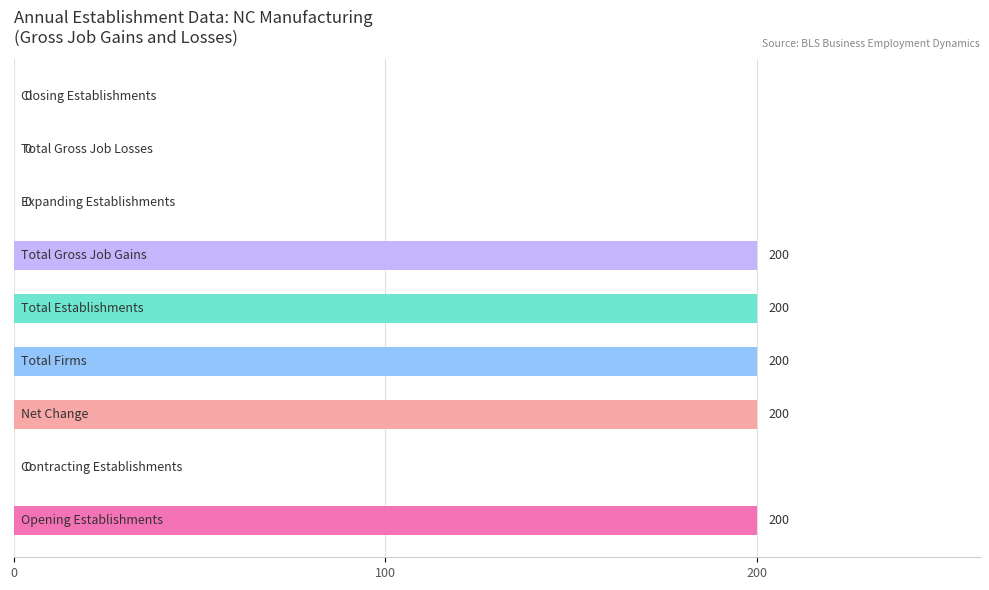

What is the maximum value shown in the chart?

200